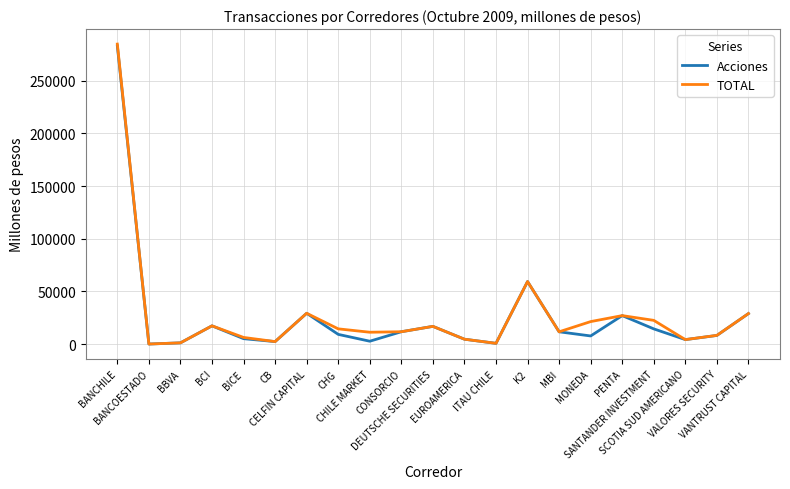

Which series has the largest range (max minus min)?

TOTAL